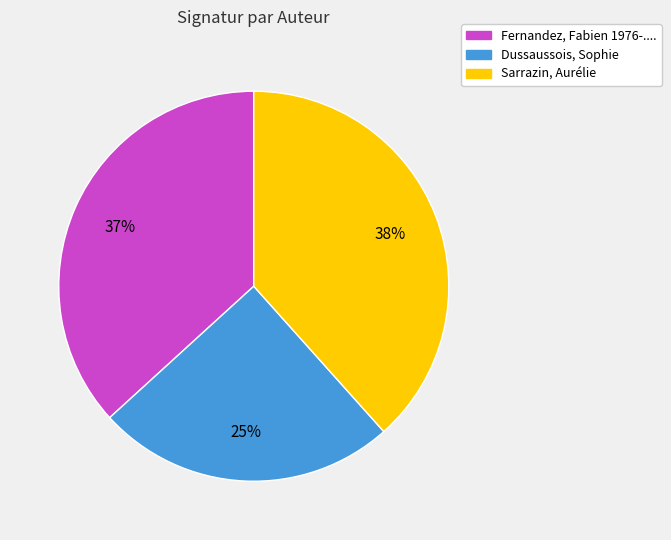

Between Sarrazin, Aurélie and Fernandez, Fabien 1976-...., which is larger?

Sarrazin, Aurélie